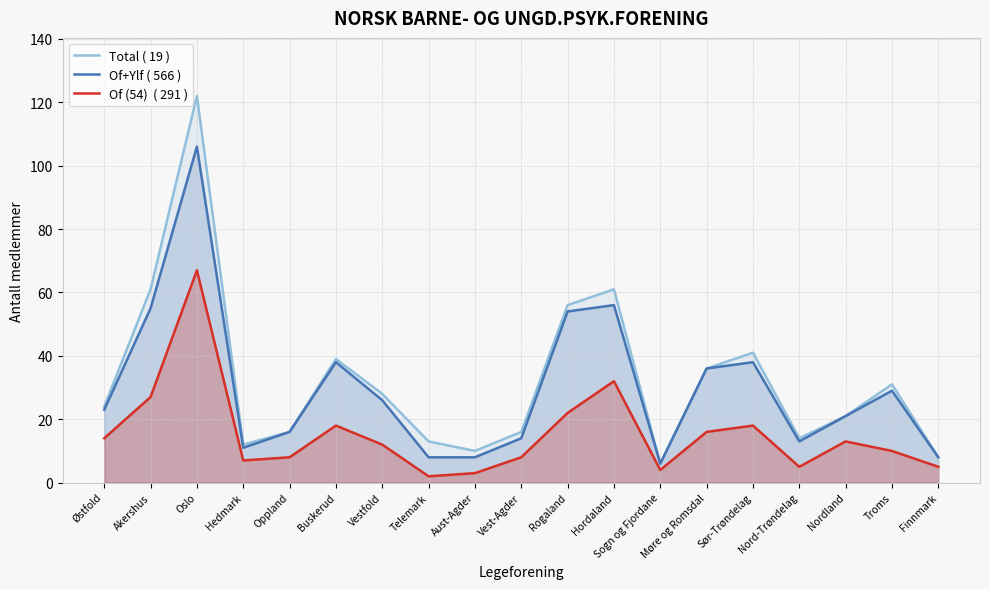

Does the chart have visible grid lines?

Yes